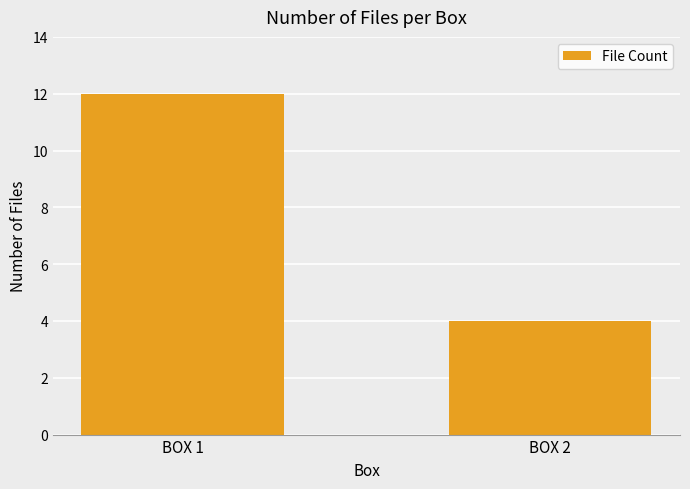

What is the value of the 2nd bar from the left?

4